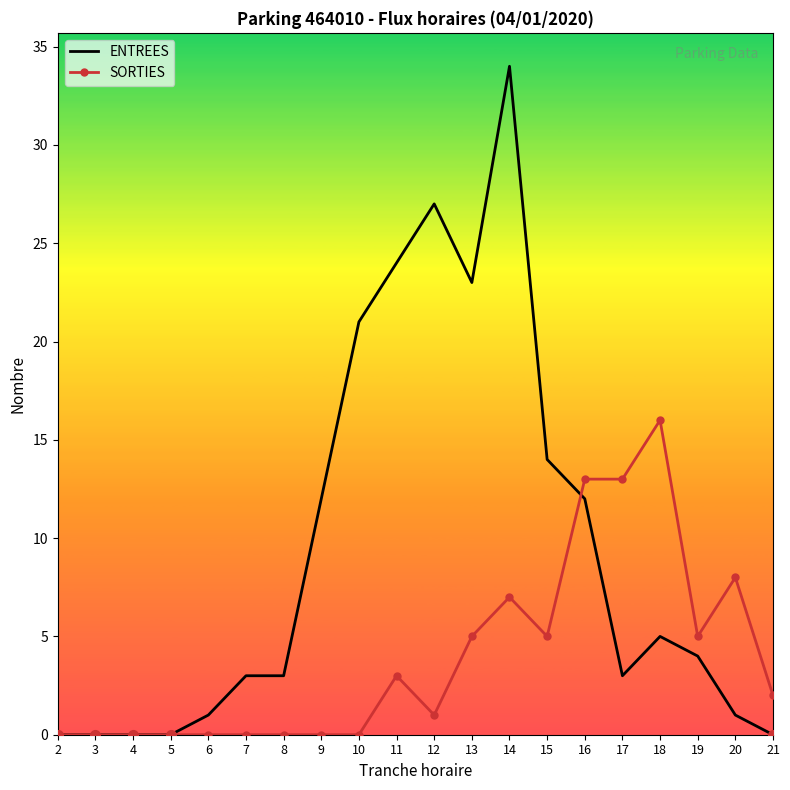

Between 4 and 18, which series saw the biggest shift?

SORTIES